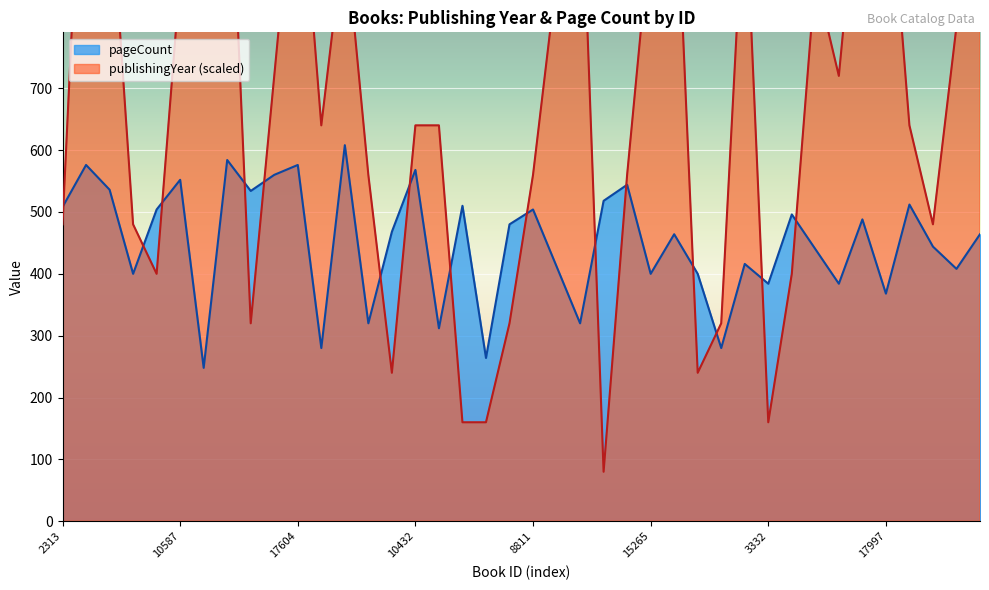

What is the sum of all publishingYear values?

27120